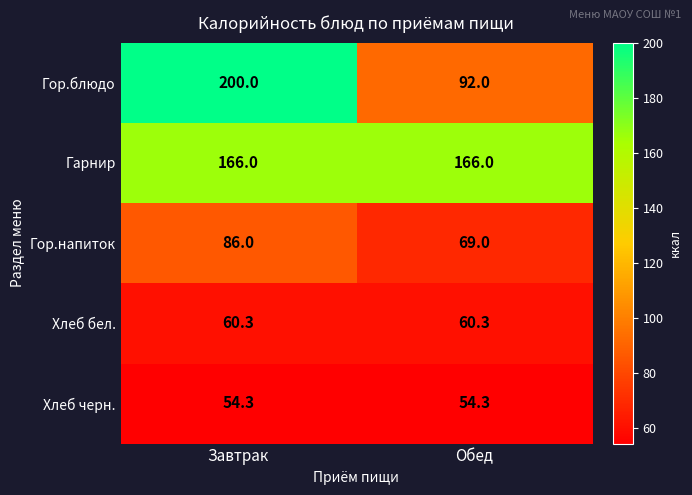

What is the difference between the highest and lowest values at Завтрак?

145.7